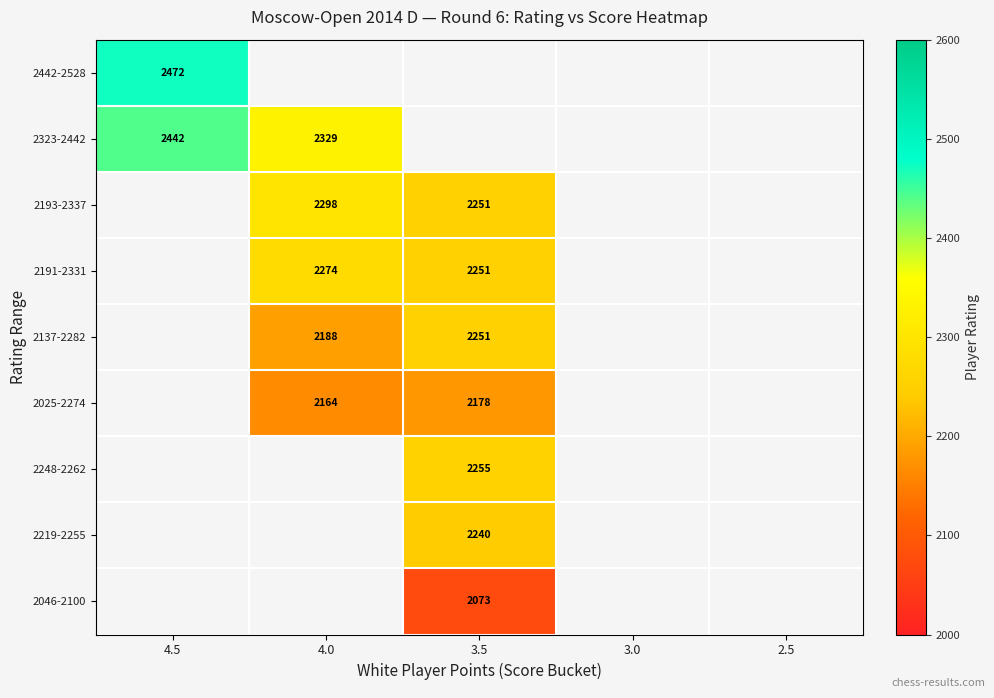

Which label corresponds to the smallest value in the chart?

3.5